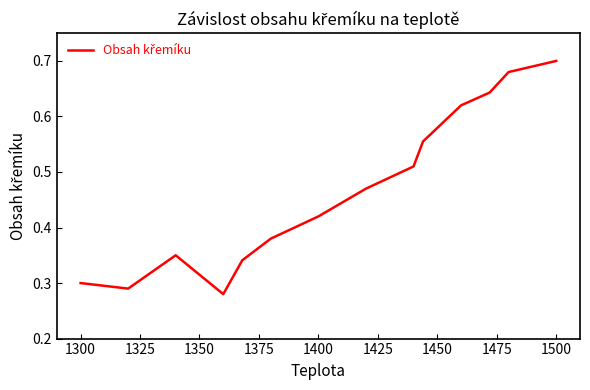

Reading left to right, extract all data points from this chart.

0.3	0.3	0.3	0.3	0.3	0.4	0.4	0.5	0.5	0.6	0.6	0.6	0.7	0.7